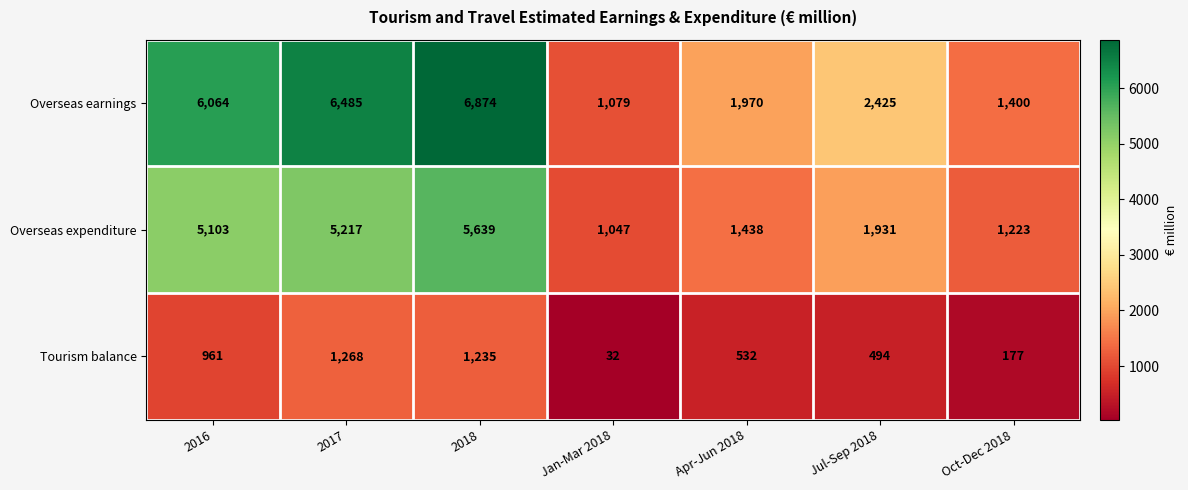

At which label does Overseas earnings reach its minimum?

Jan-Mar 2018